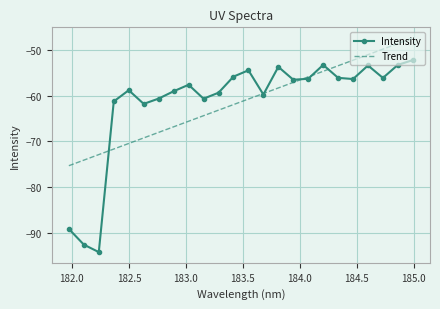

What is the minimum value for Intensity?

-94.2